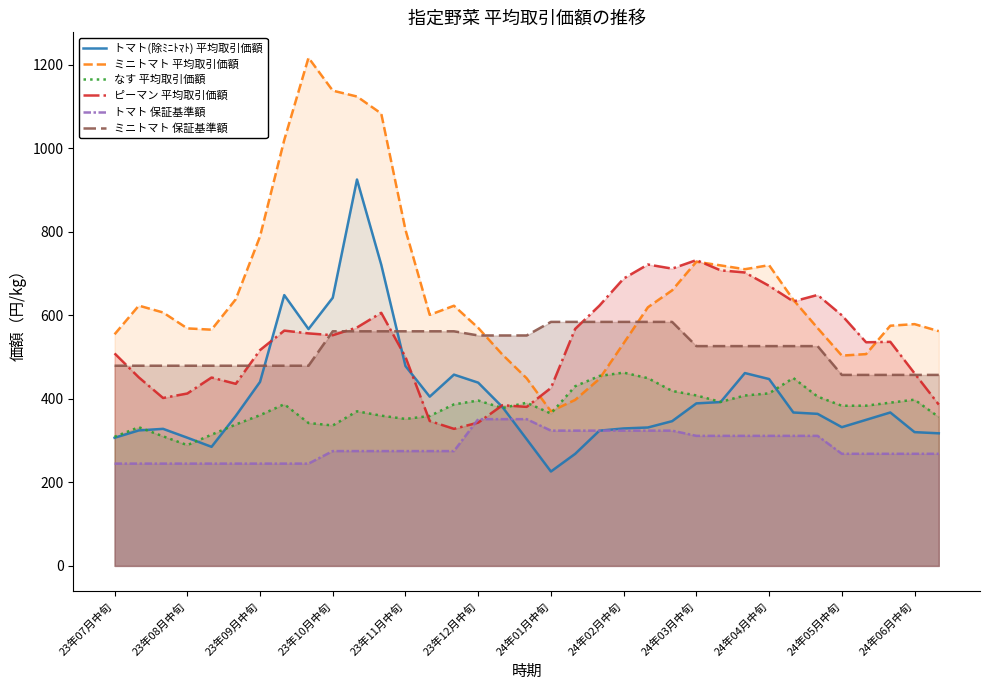

What value does the トマト 保証基準額 series have at 23年10月中旬?

275.0